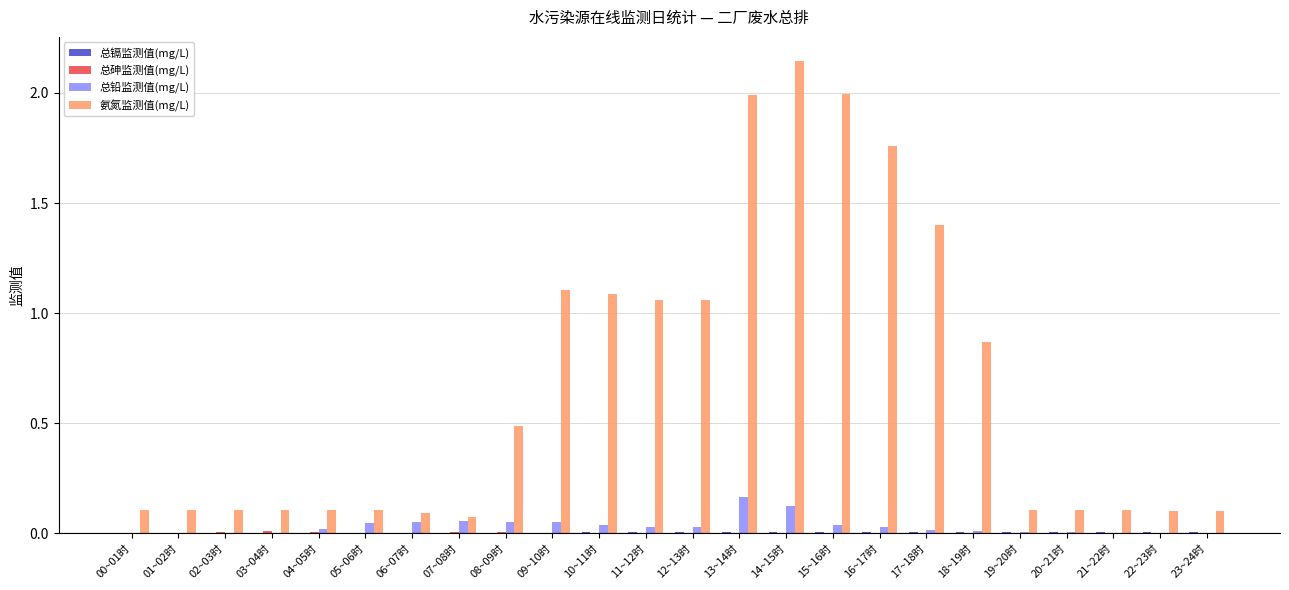

Which series has the largest range (max minus min)?

氨氮监测值(mg/L)